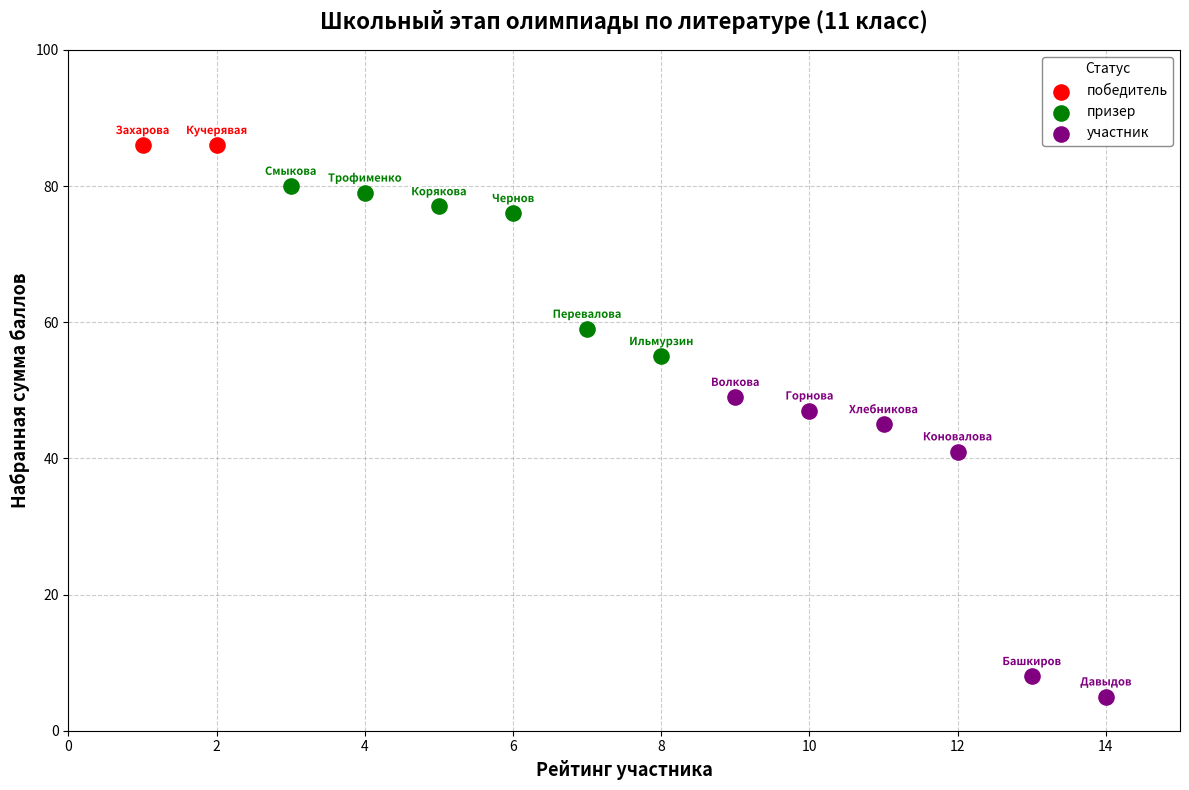

What are all the series names shown in the legend?

победитель, призер, участник